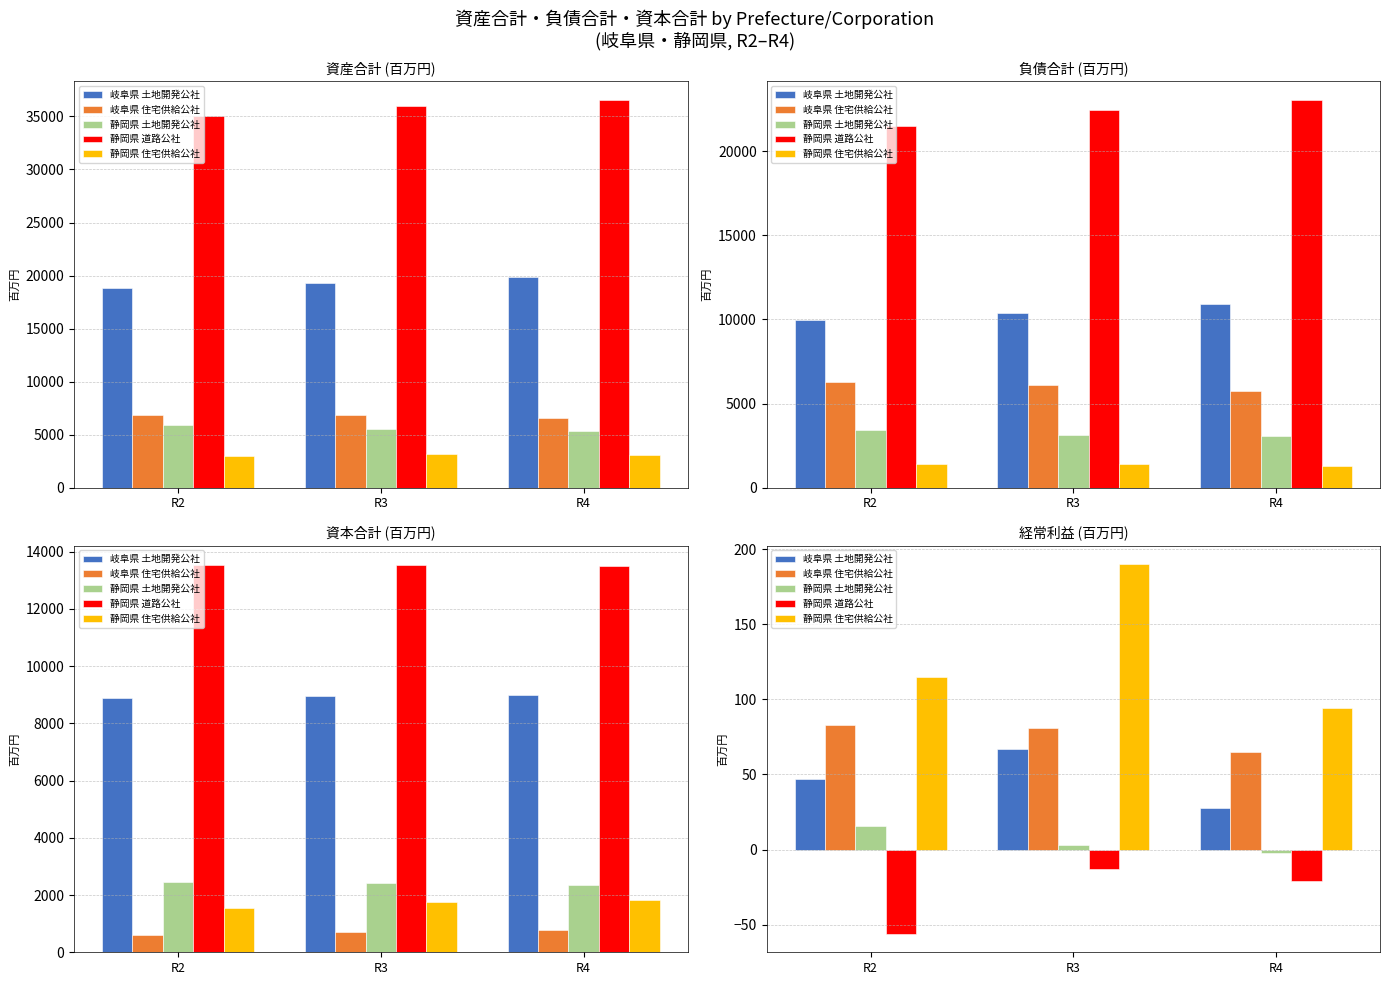

Where does the 静岡県 道路公社 series first go above -21?

R3